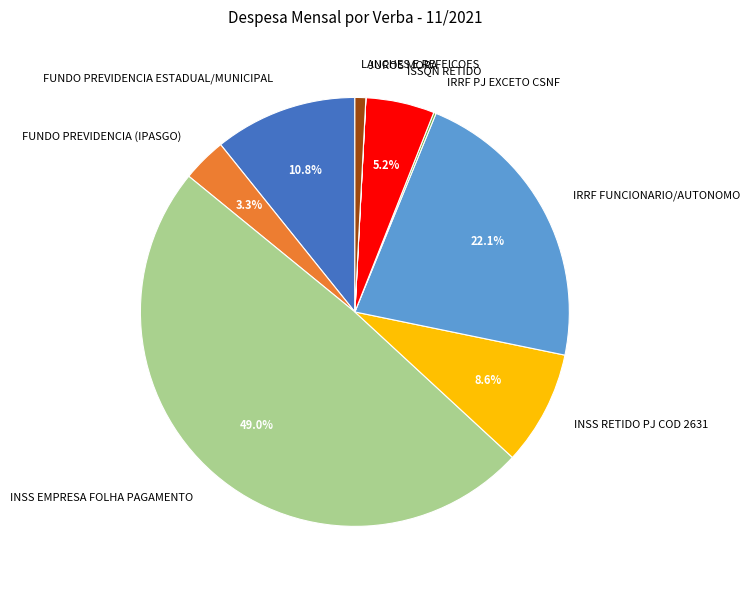

Which slice is the largest?

INSS EMPRESA FOLHA PAGAMENTO